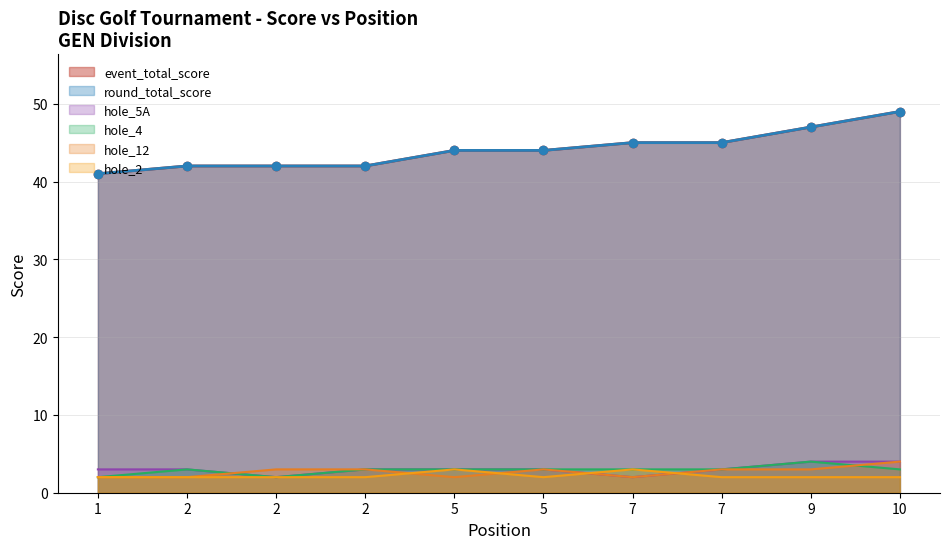

Which series has the largest range (max minus min)?

event_total_score